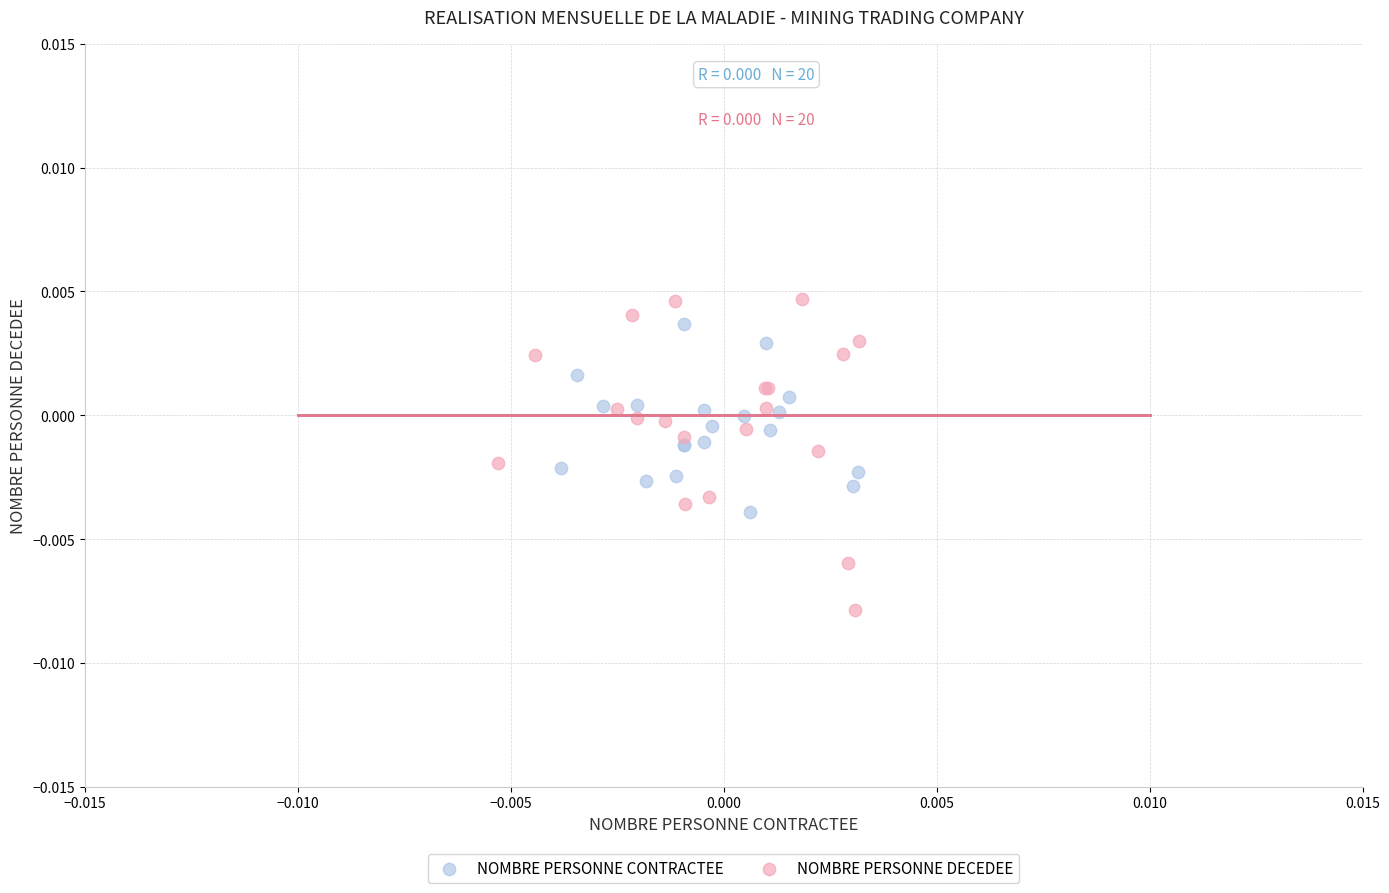

Which series has the largest Y range (max minus min)?

NOMBRE PERSONNE DECEDEE